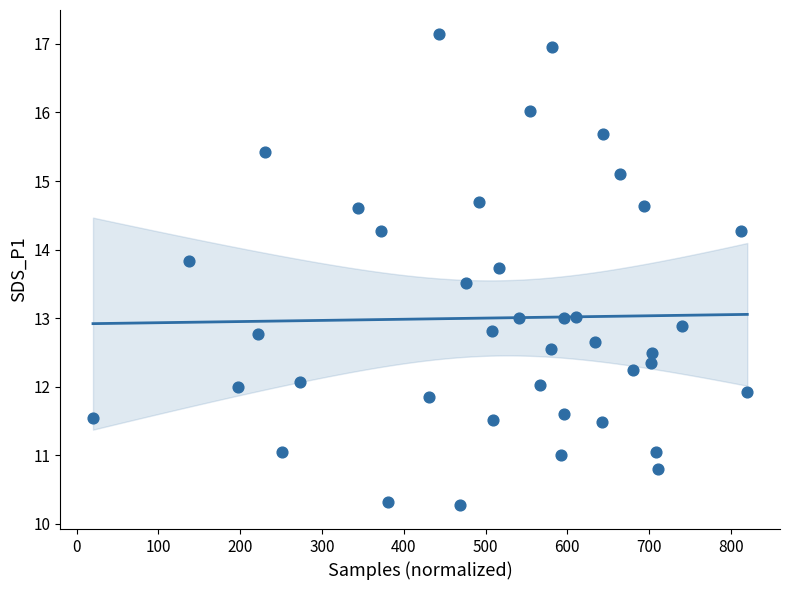

What is the range of Y values (max minus min)?

6.9